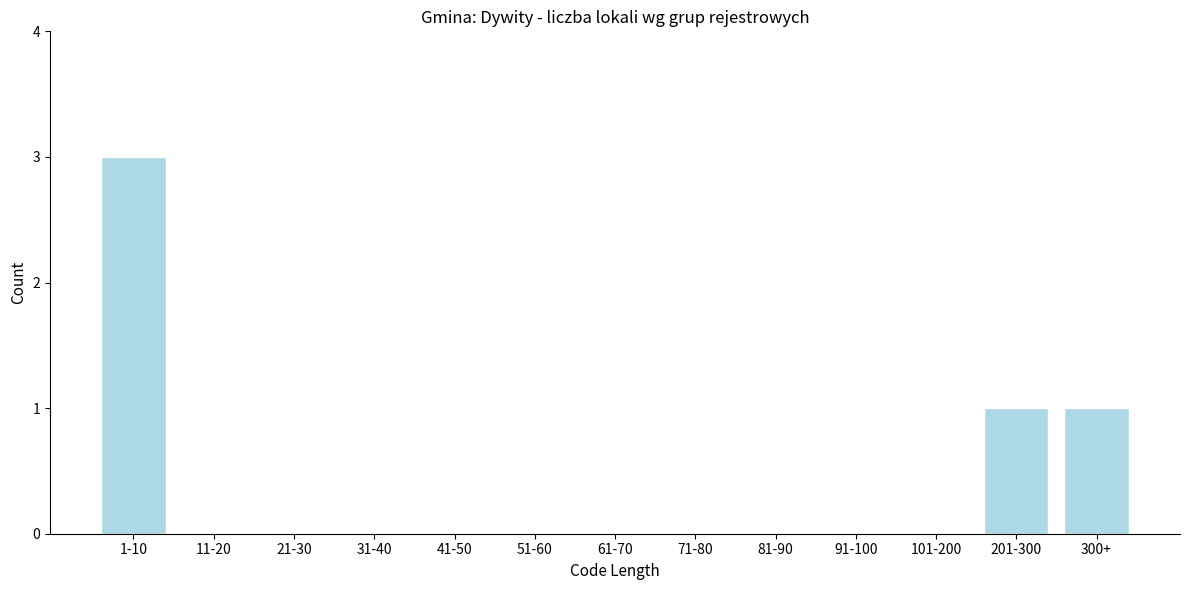

Reading left to right, list all the values displayed in this chart.

1-10=3	11-20=0	21-30=0	31-40=0	41-50=0	51-60=0	61-70=0	71-80=0	81-90=0	91-100=0	101-200=0	201-300=1	300+=1